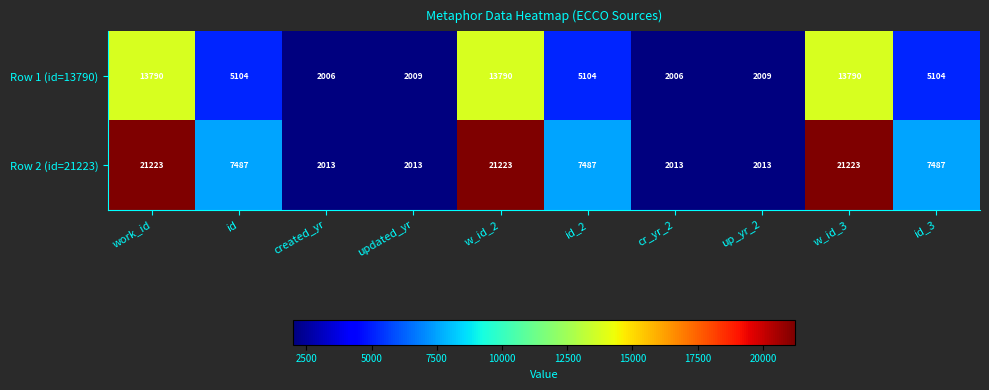

Is it true that Row 1 (id=13790) equals 13790 at work_id?

True